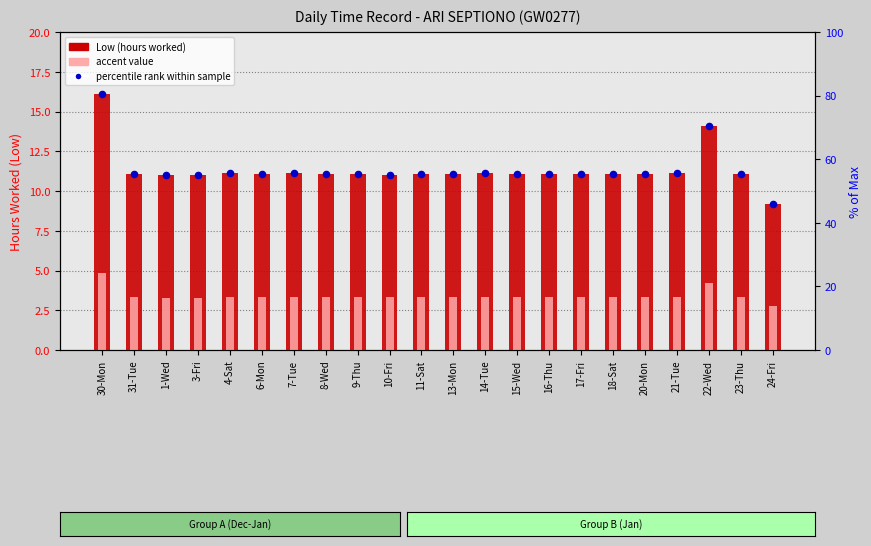

What is the total value across all series at 23-Thu?

25.5